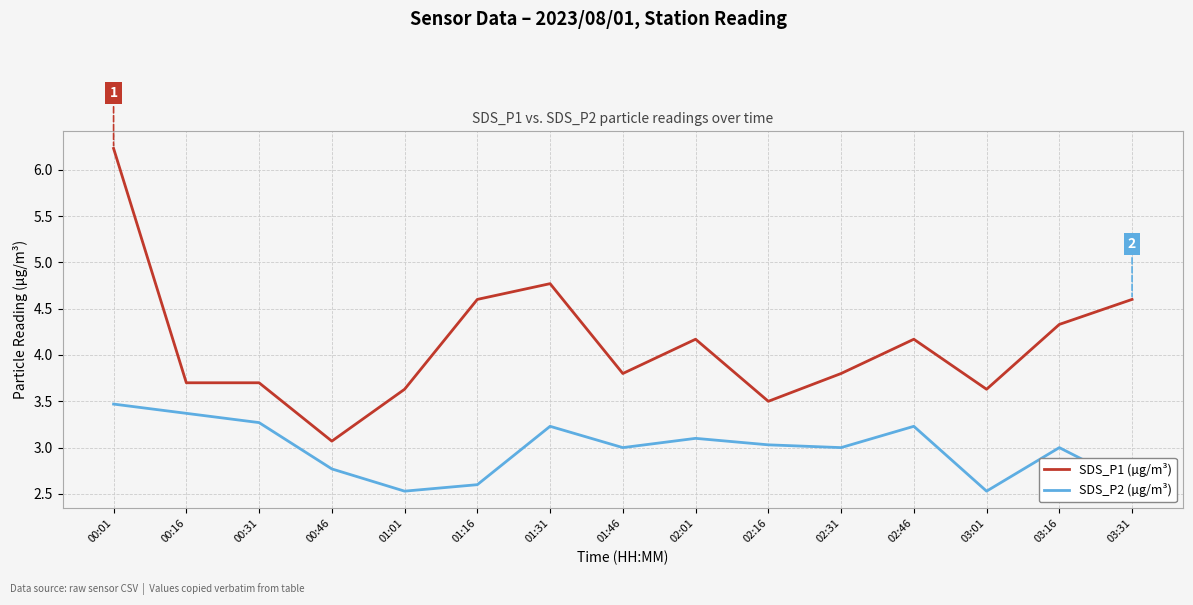

Reading left to right, list all the values displayed in this chart.

SDS_P1 (µg/m³): 00:01=6.2	00:16=3.7	00:31=3.7	00:46=3.1	01:01=3.6	01:16=4.6	01:31=4.8	01:46=3.8	02:01=4.2	02:16=3.5	02:31=3.8	02:46=4.2	03:01=3.6	03:16=4.3	03:31=4.6
SDS_P2 (µg/m³): 00:01=3.5	00:16=3.4	00:31=3.3	00:46=2.8	01:01=2.5	01:16=2.6	01:31=3.2	01:46=3.0	02:01=3.1	02:16=3.0	02:31=3.0	02:46=3.2	03:01=2.5	03:16=3.0	03:31=2.6